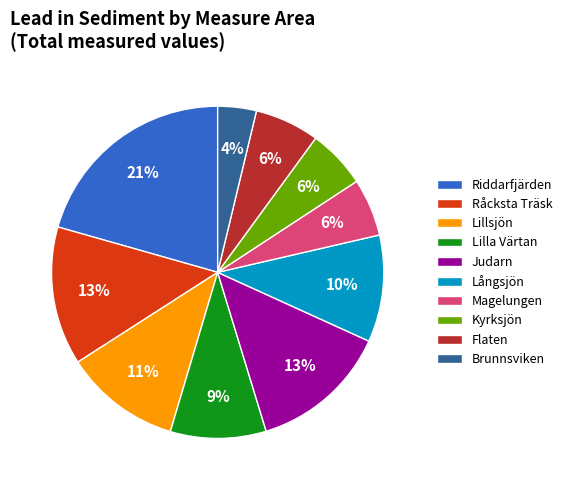

Between Lillsjön and Judarn, which is larger?

Judarn